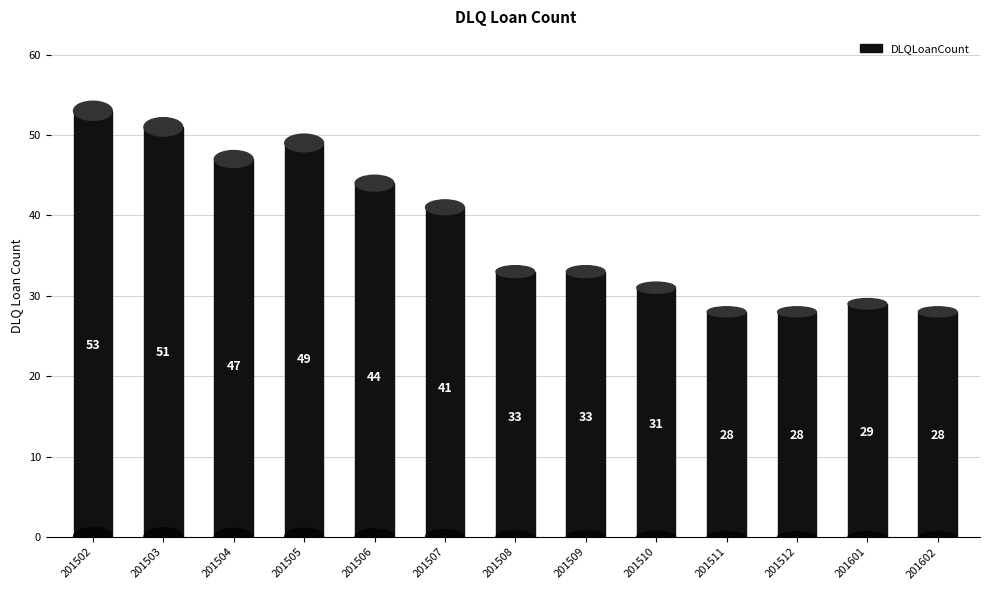

What is the value of the 3rd bar from the left?

47